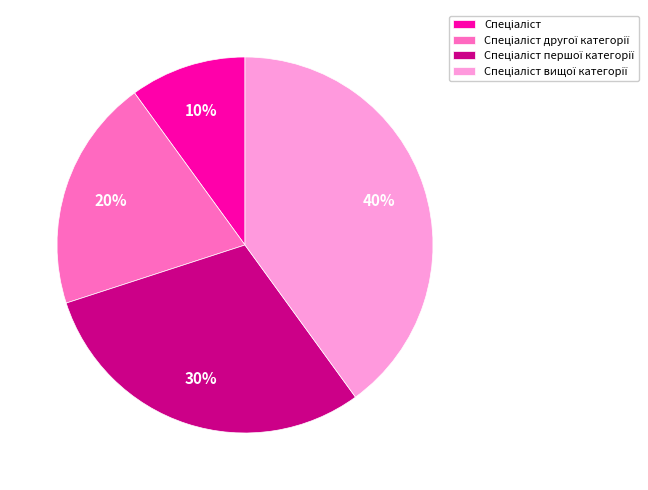

To the nearest percent, what is the average slice percentage?

25%